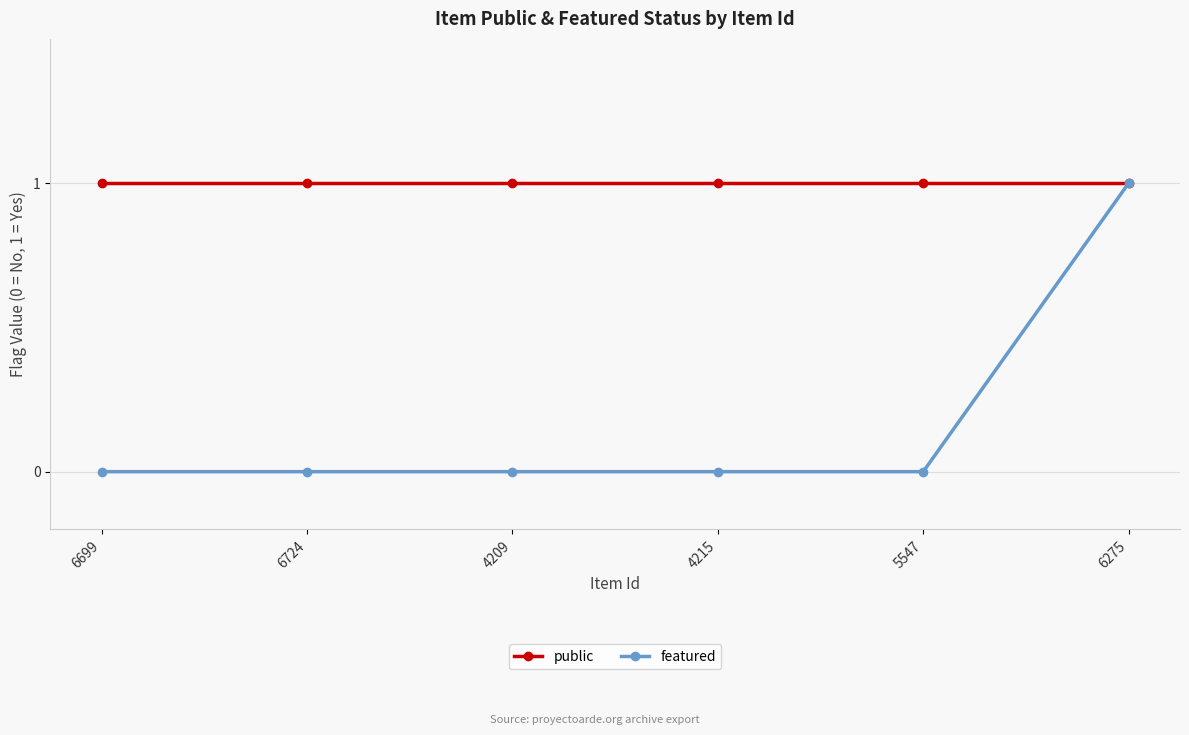

Read the public value at 4215.

1